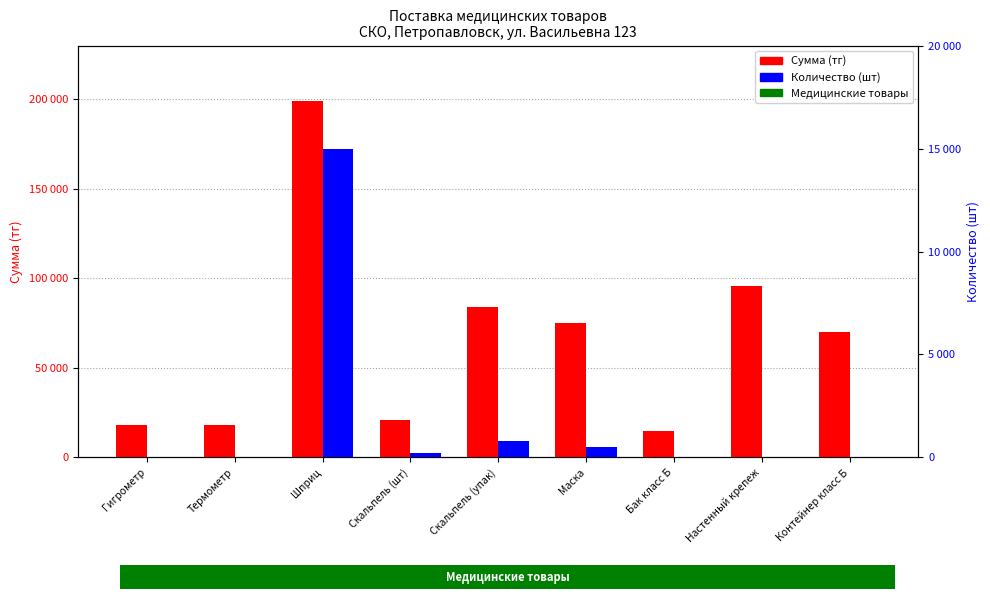

What is the minimum value for Количество (шт)?

3